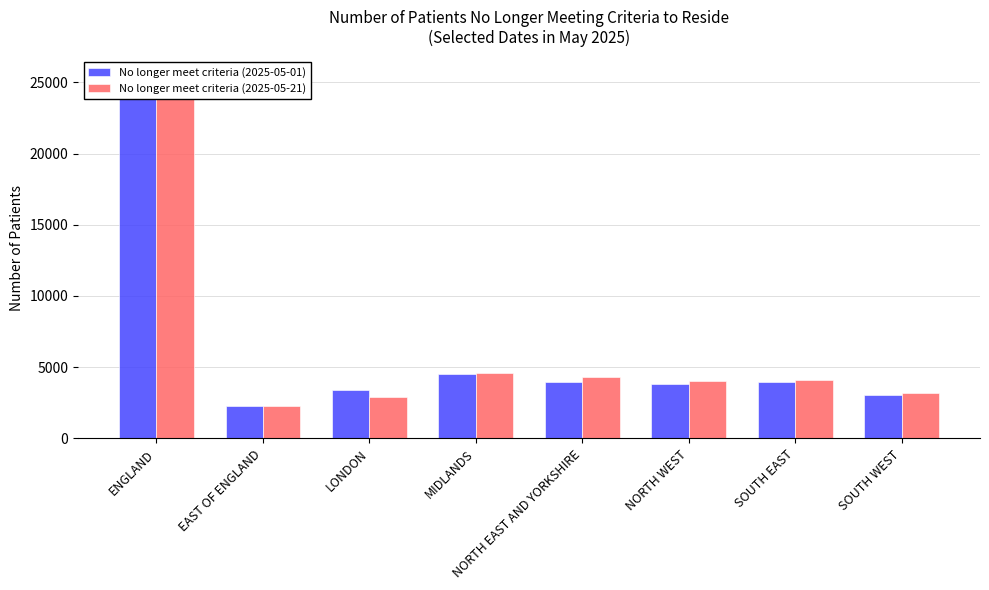

Reading left to right, extract all data points from this chart.

No longer meet criteria (2025-05-01): 24975	2268	3386	4526	3968	3801	3985	3041
No longer meet criteria (2025-05-21): 25514	2257	2905	4568	4340	4054	4112	3180